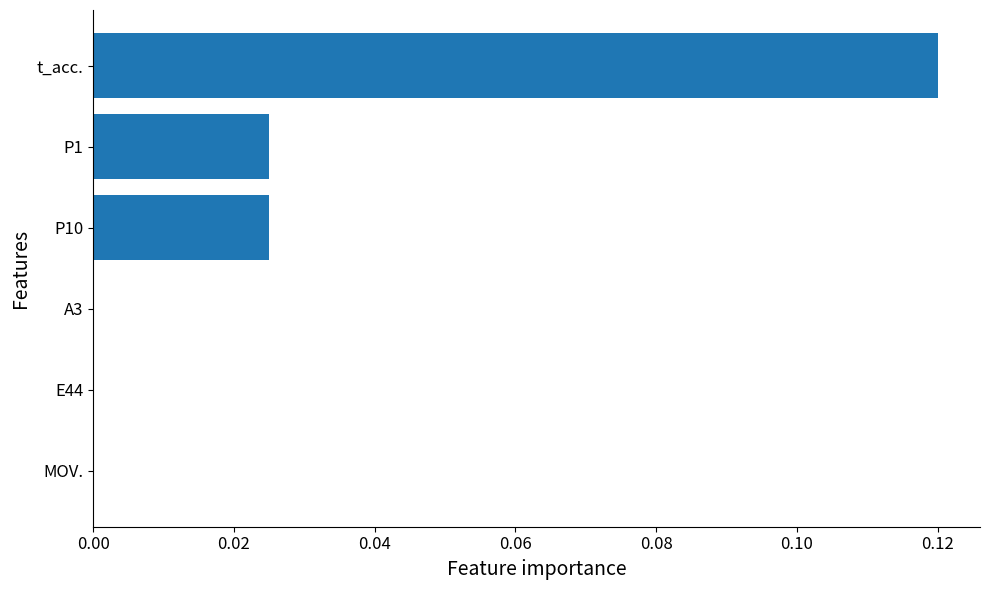

Which category has the highest value across all series?

t_acc.